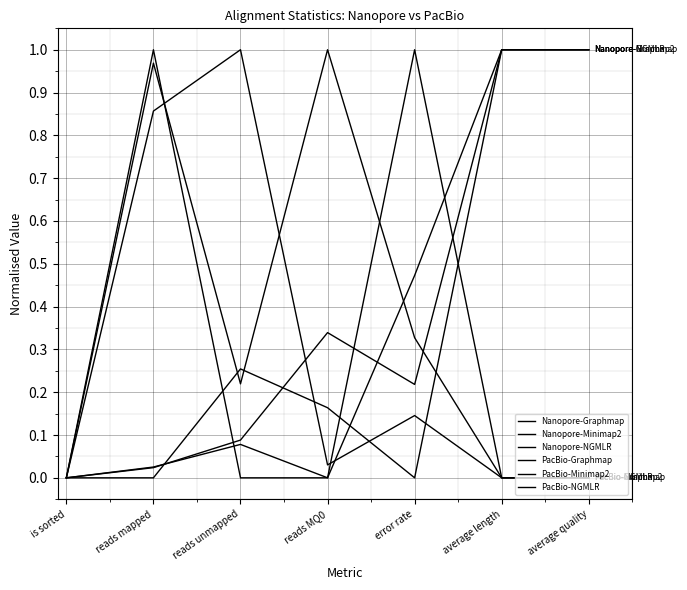

At how many categories does at least one series exceed 0?

6